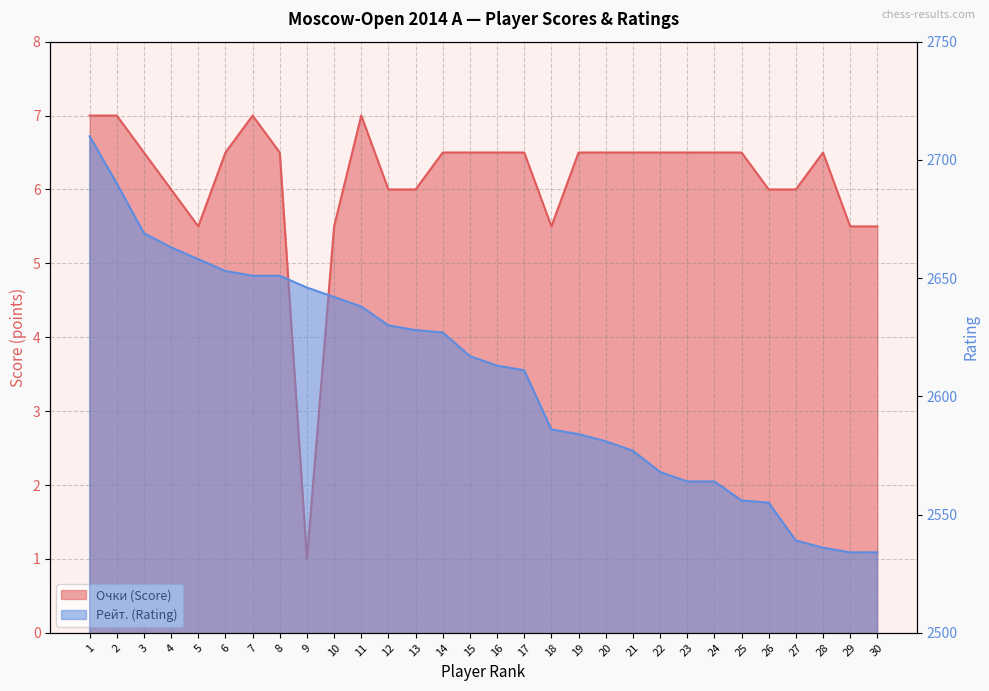

What is the total value across all series at 27?

2545.0